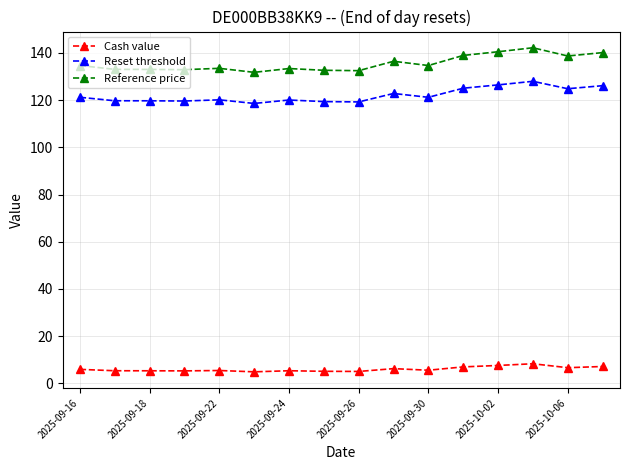

List the series in order of their peak value, highest first.

Reference price, Reset threshold, Cash value